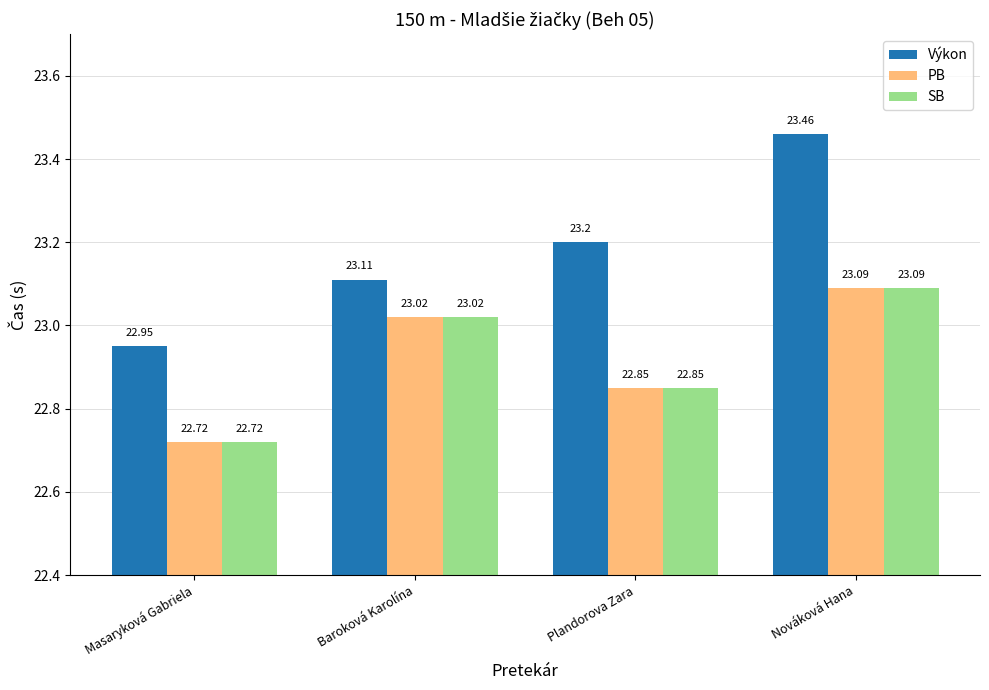

What is the value of the PB bar at the 3rd from the left?

22.9